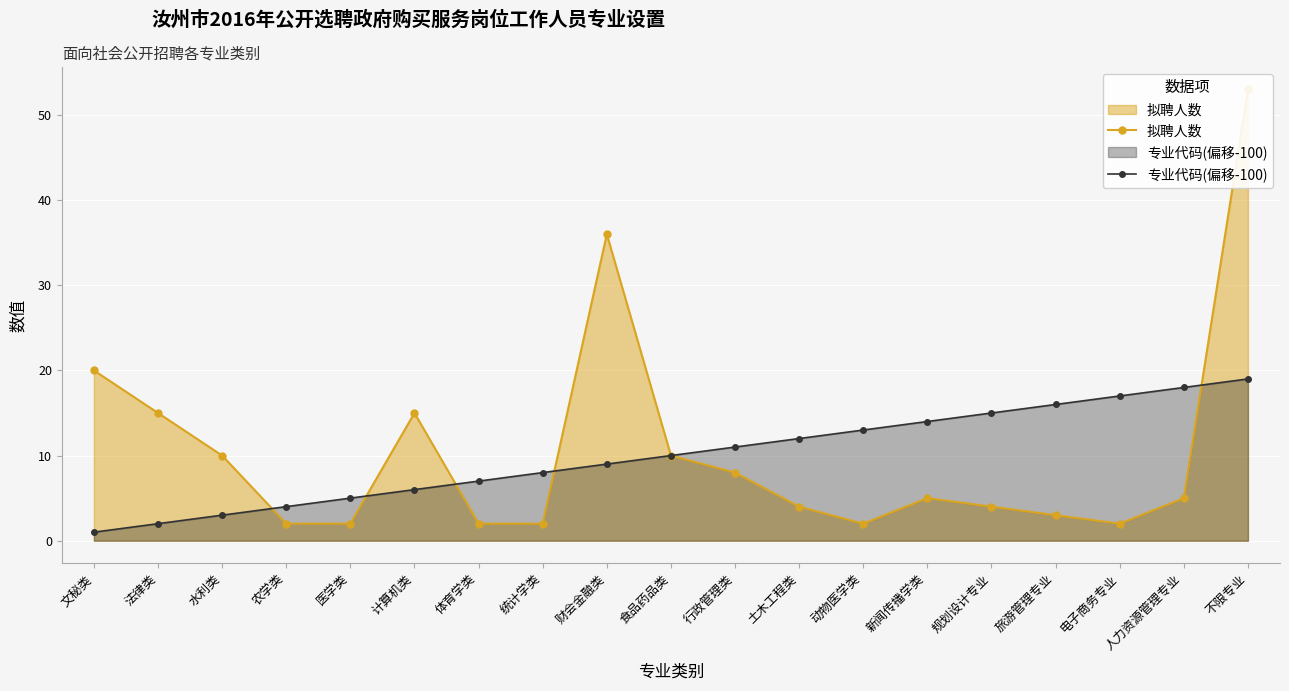

List the series in order of their overall mean, highest first.

拟聘人数, 专业代码(偏移-100)